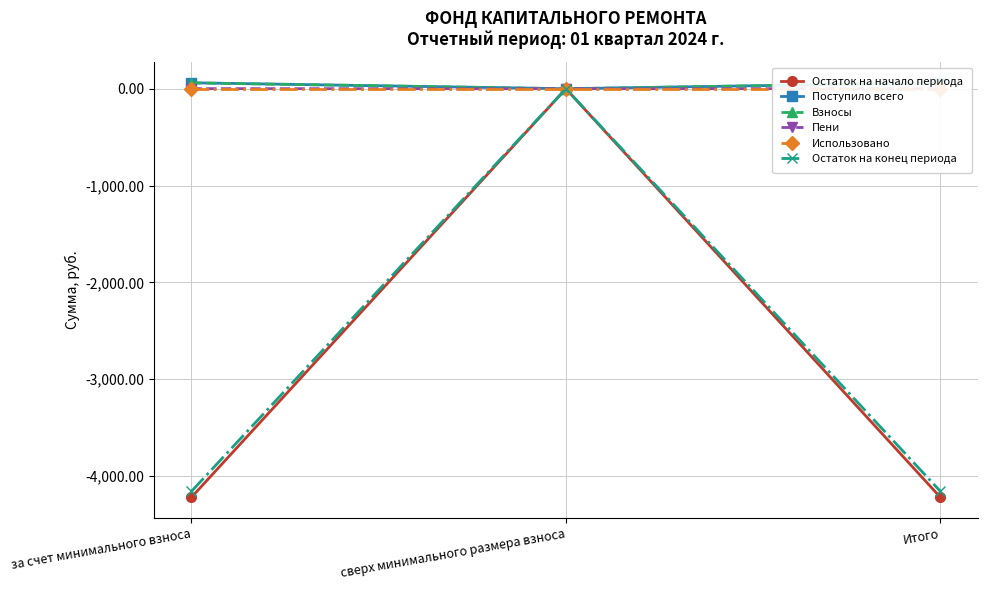

What is the difference between the highest and lowest values at за счет минимального взноса?

4282.2